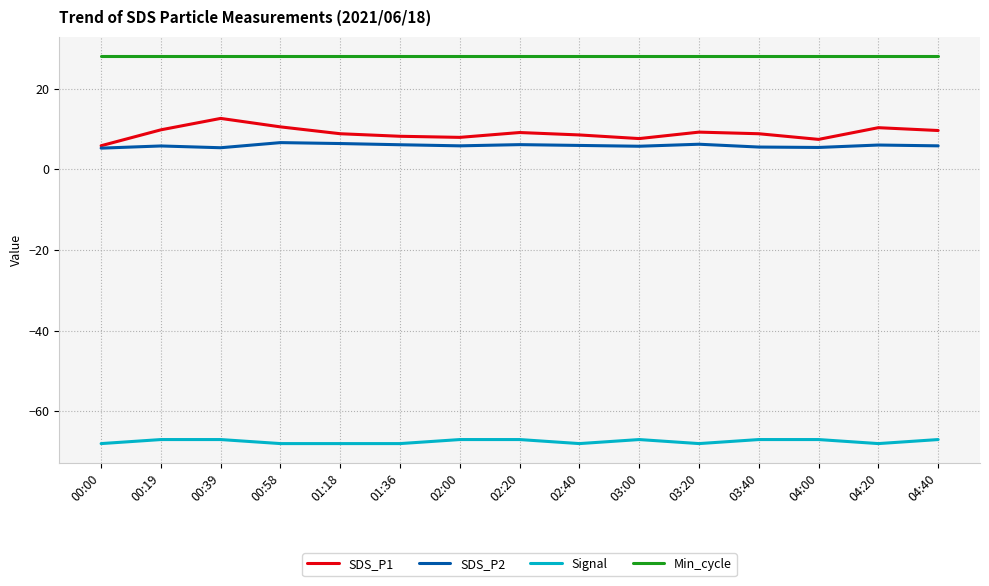

List the series in order of their peak value, lowest first.

Signal, SDS_P2, SDS_P1, Min_cycle